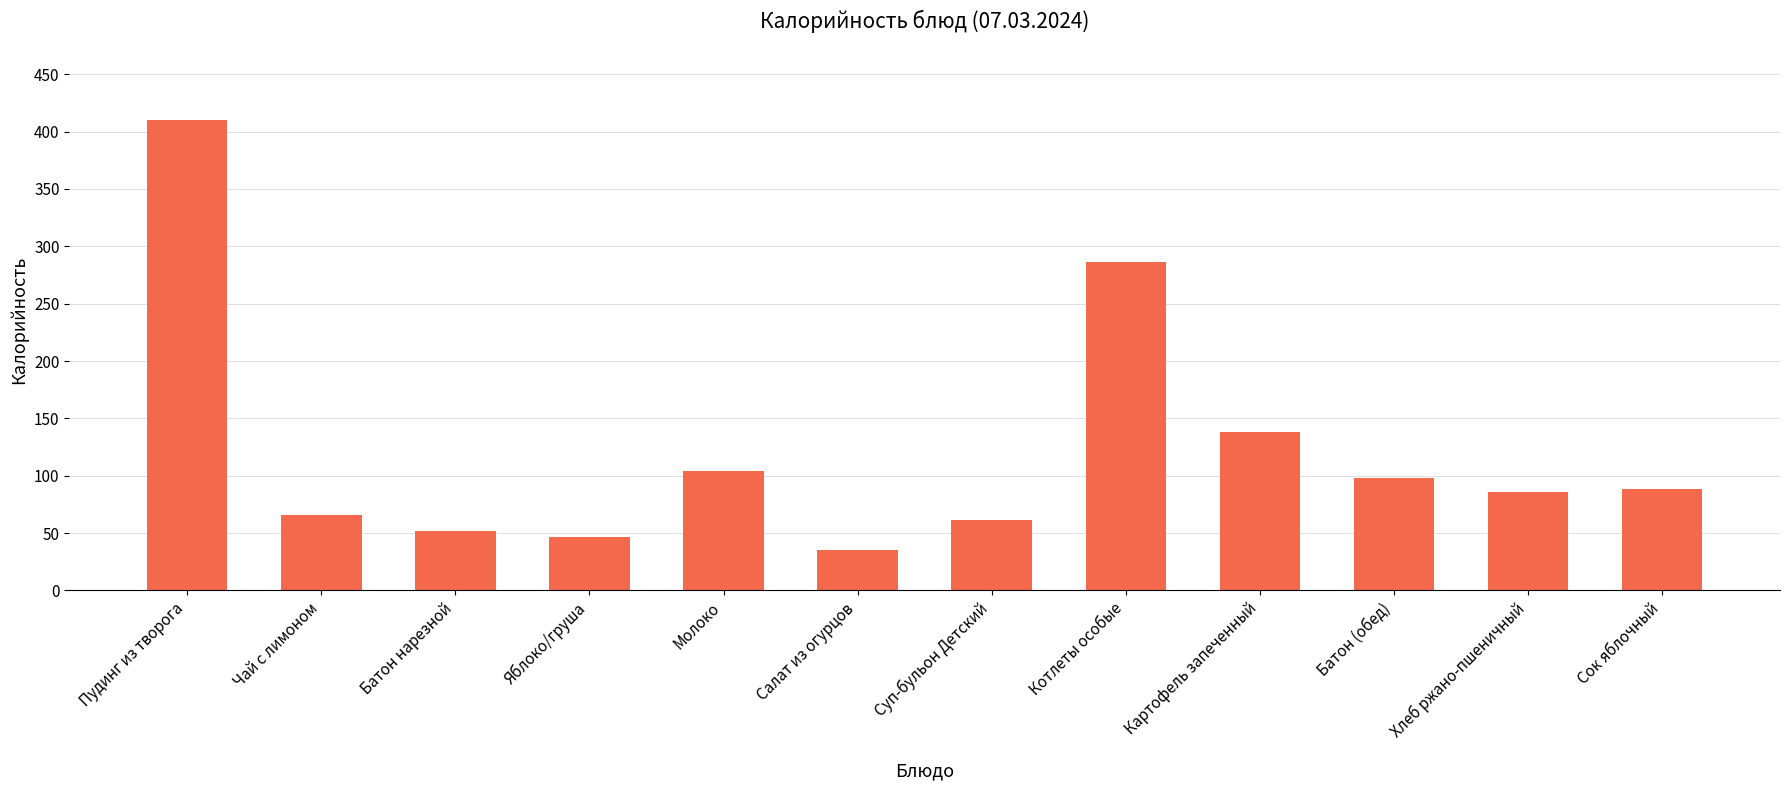

What is the difference between the maximum and minimum values?

374.9